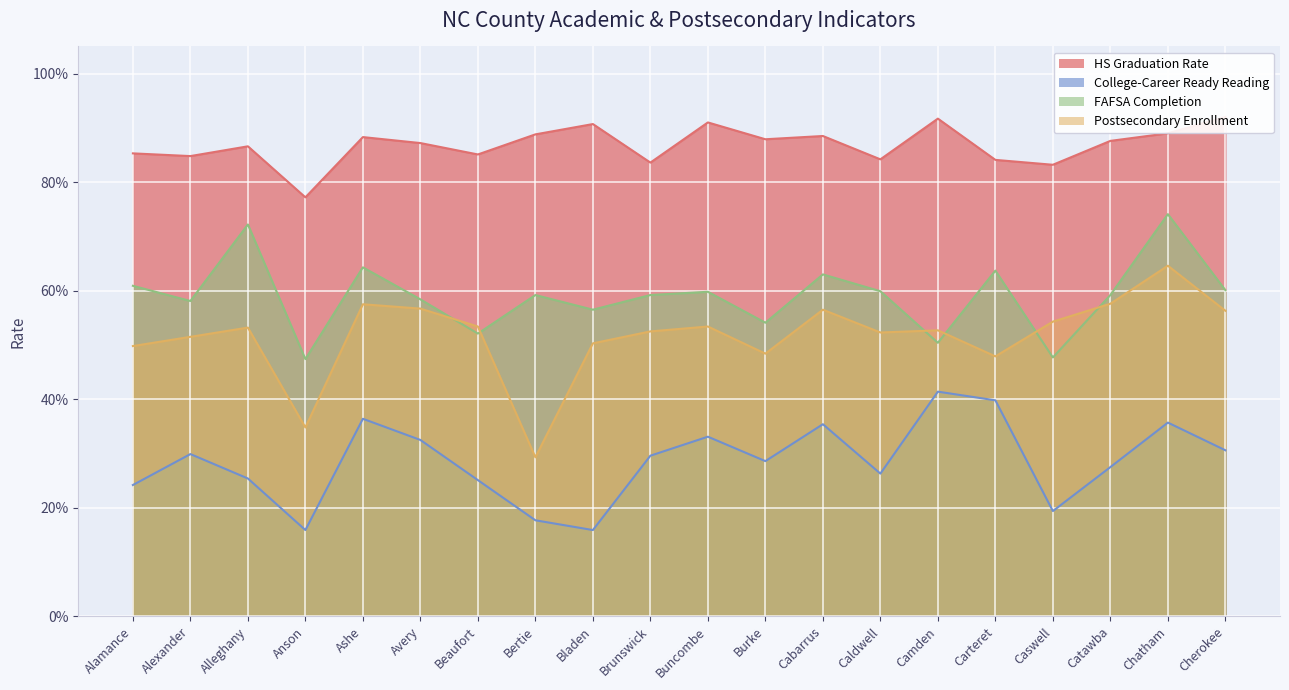

Where is HS Graduation Rate nearest to the value 0?

Anson